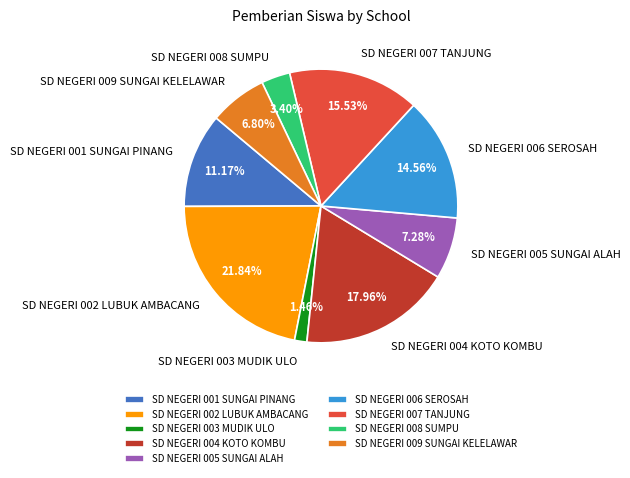

The SD NEGERI 003 MUDIK ULO slice represents 11% of the pie. True or false?

False